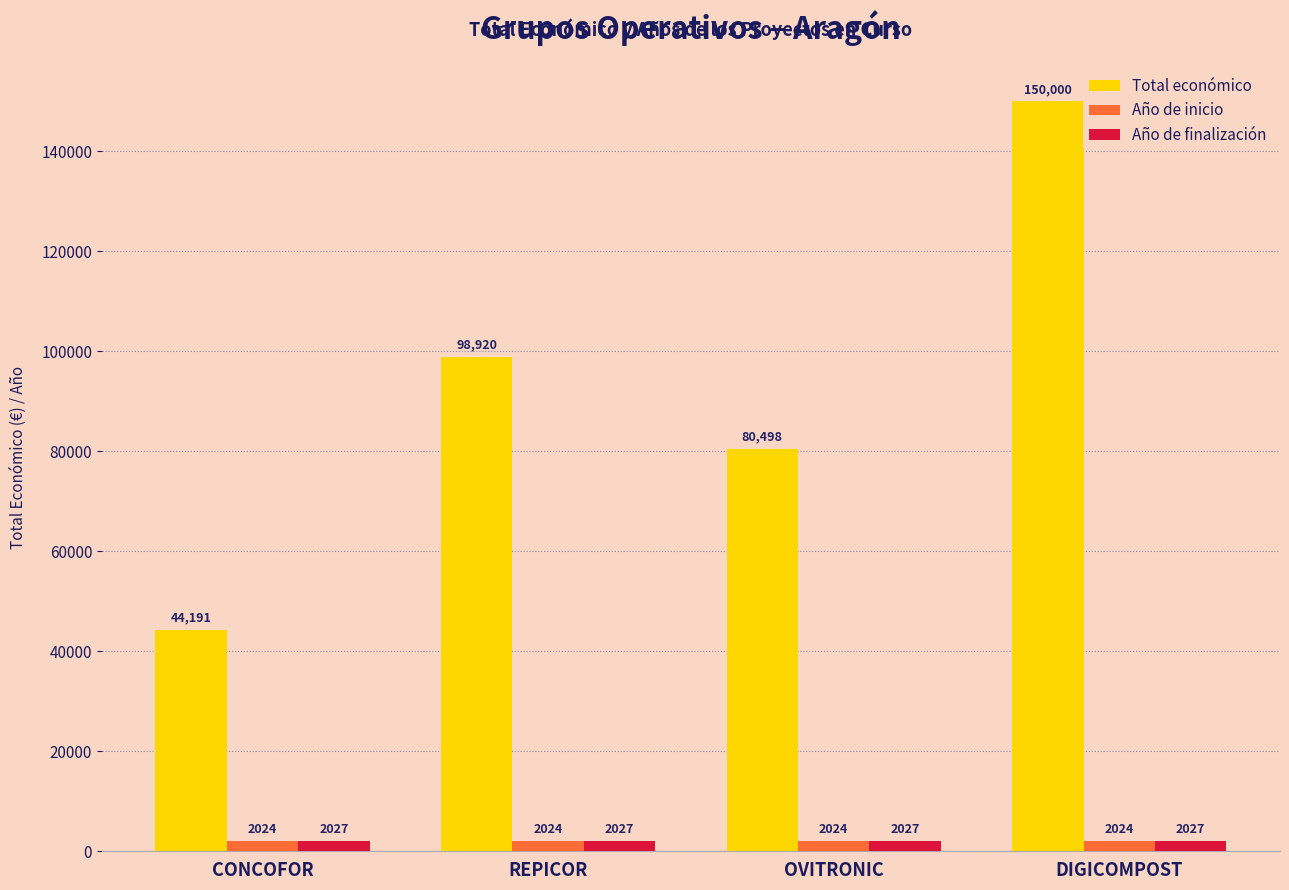

Is it true that Año de finalización equals 2027 at CONCOFOR?

True